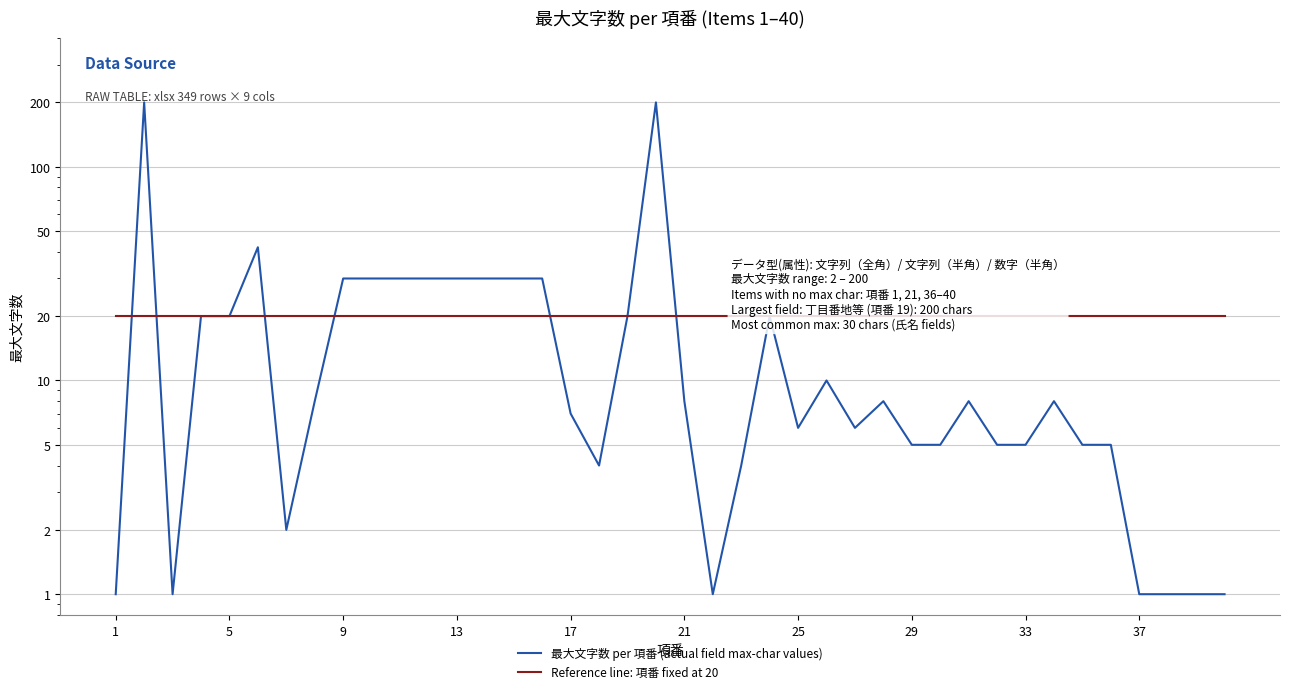

True or false: 最大文字数 per 項番 (actual field max-char values) has a value of 3 at 25.

False